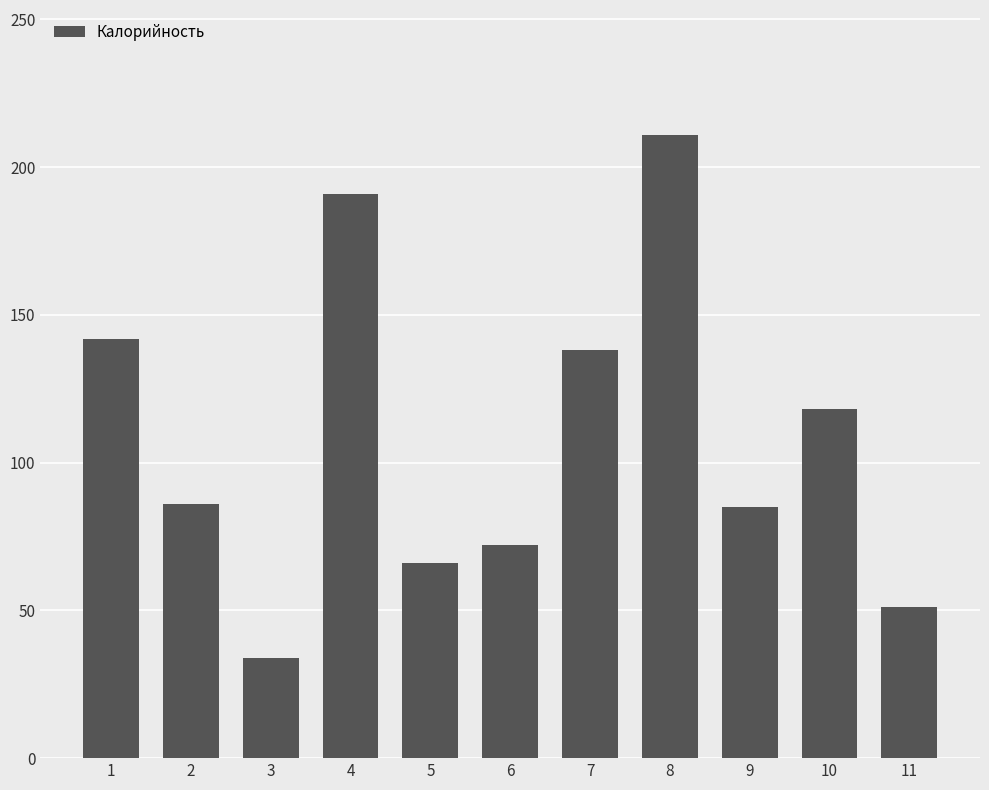

The value at 10 is 186. True or false?

False